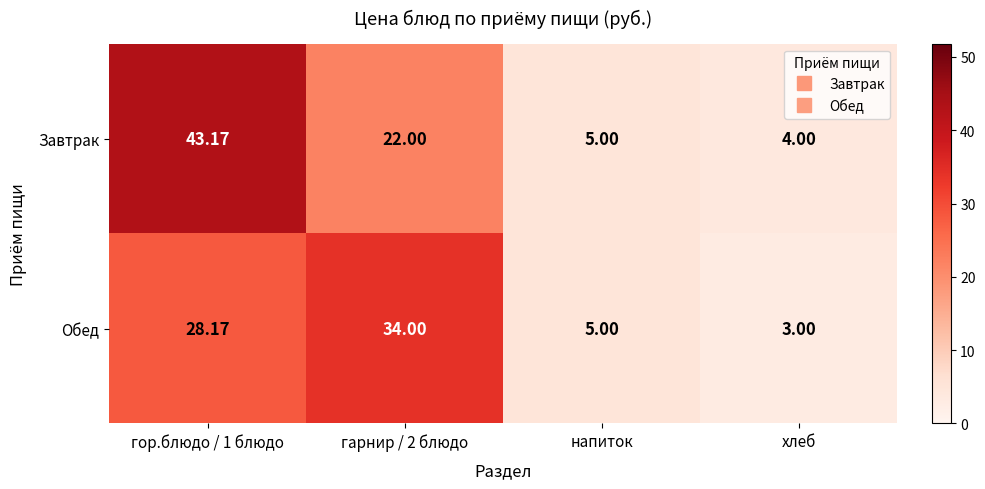

Is the value of Завтрак at гарнир / 2 блюдо greater than the value of Обед at гарнир / 2 блюдо?

No